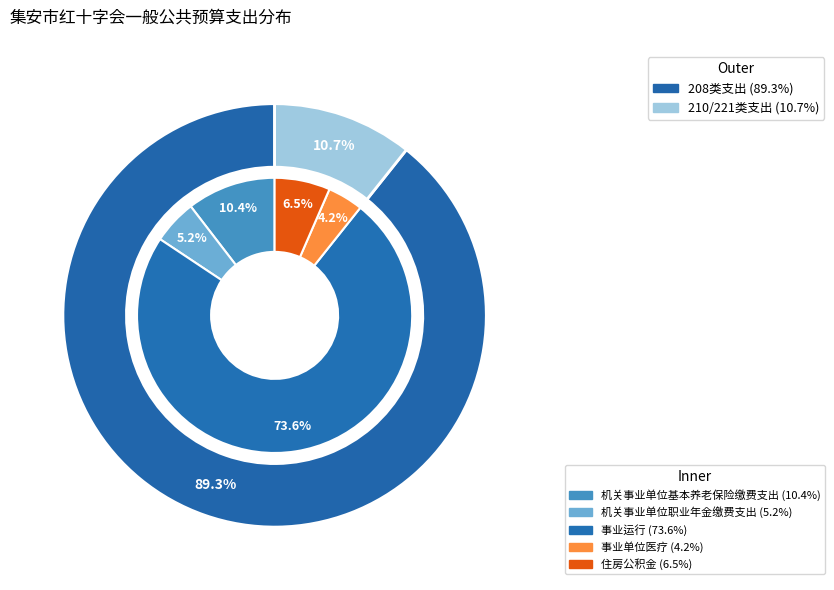

To the nearest percent, what portion does 住房公积金 represent?

7%